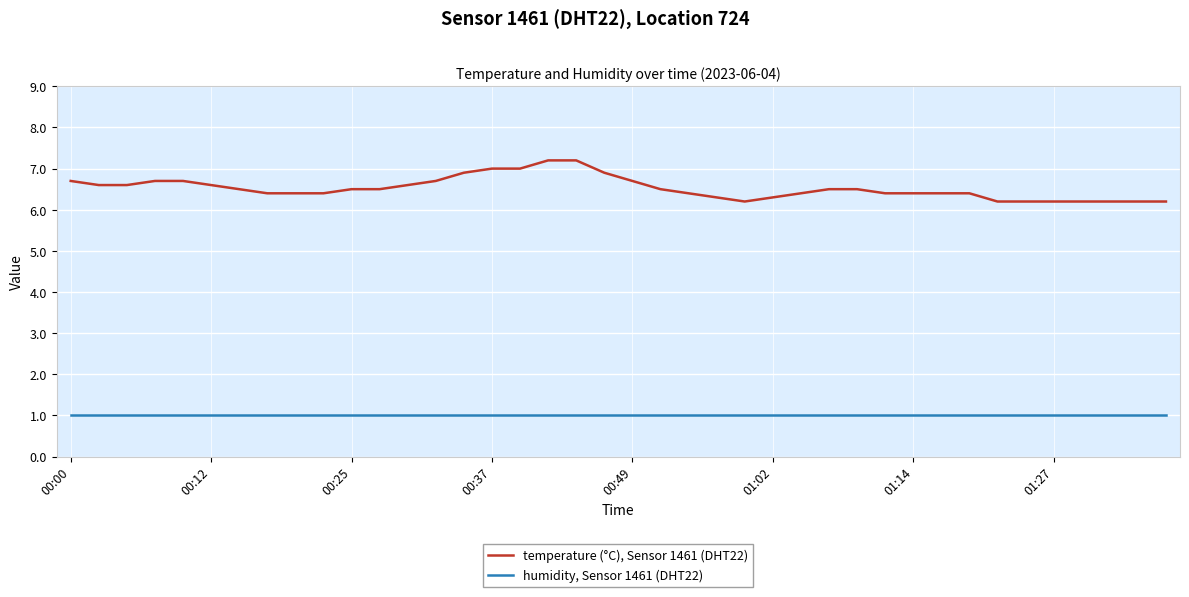

What is the highest value of the humidity, Sensor 1461 (DHT22) series?

1.0